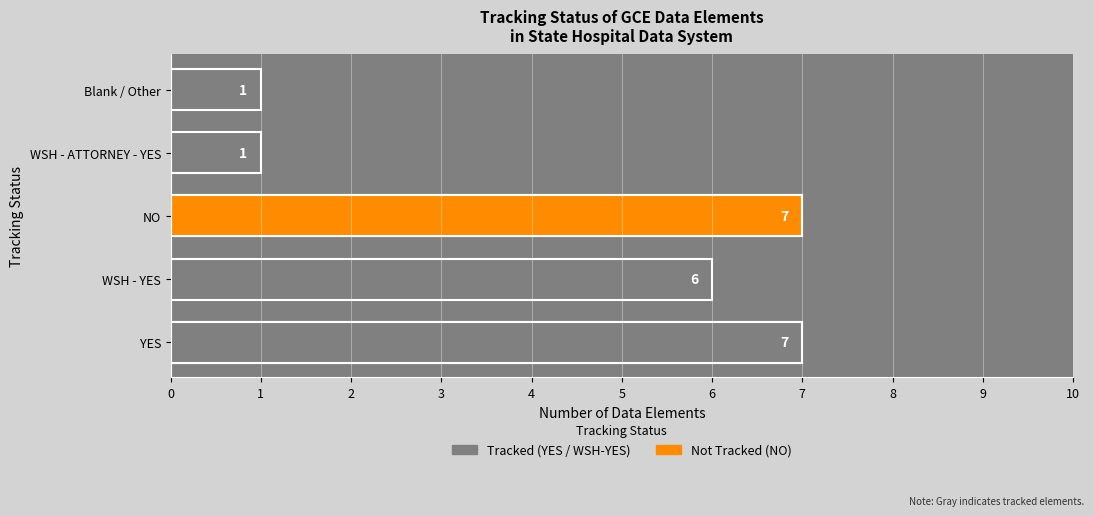

Are the bars grouped side by side (vs. stacked)?

No